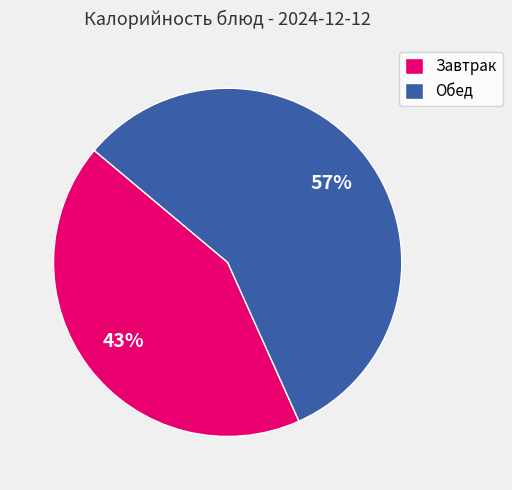

Which slice is the smallest?

Завтрак